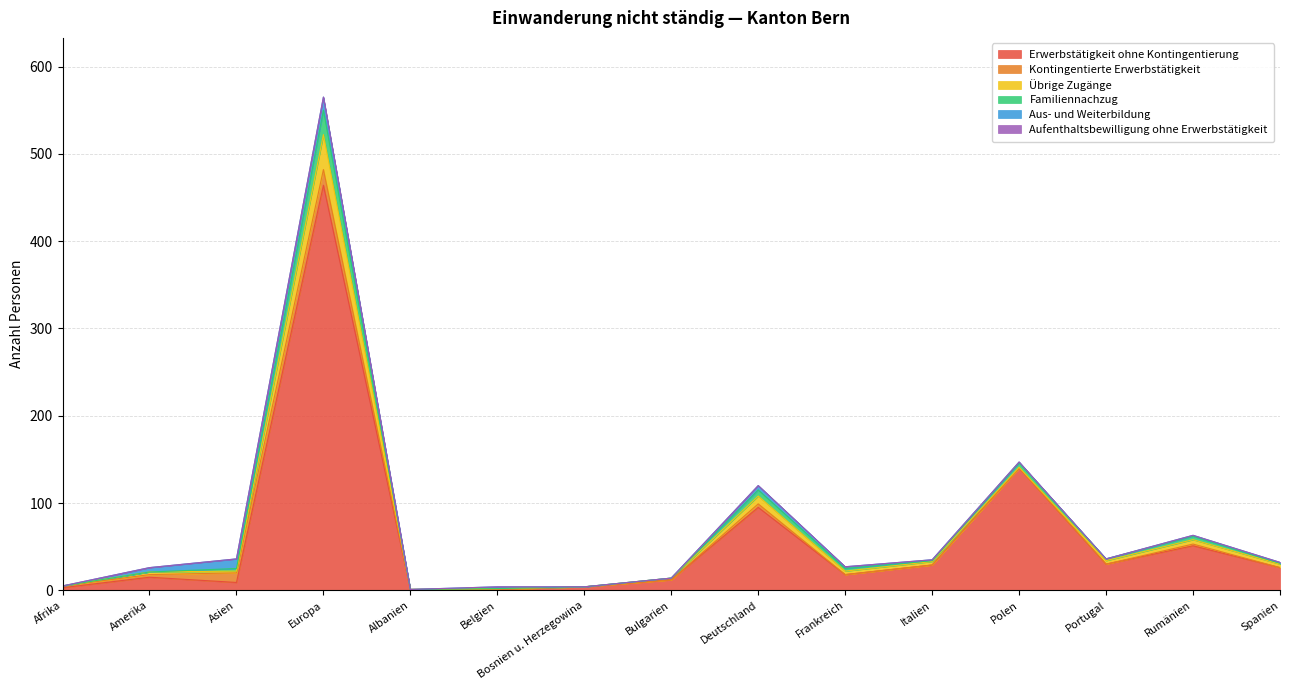

How many data points in Familiennachzug are less than 1?

6